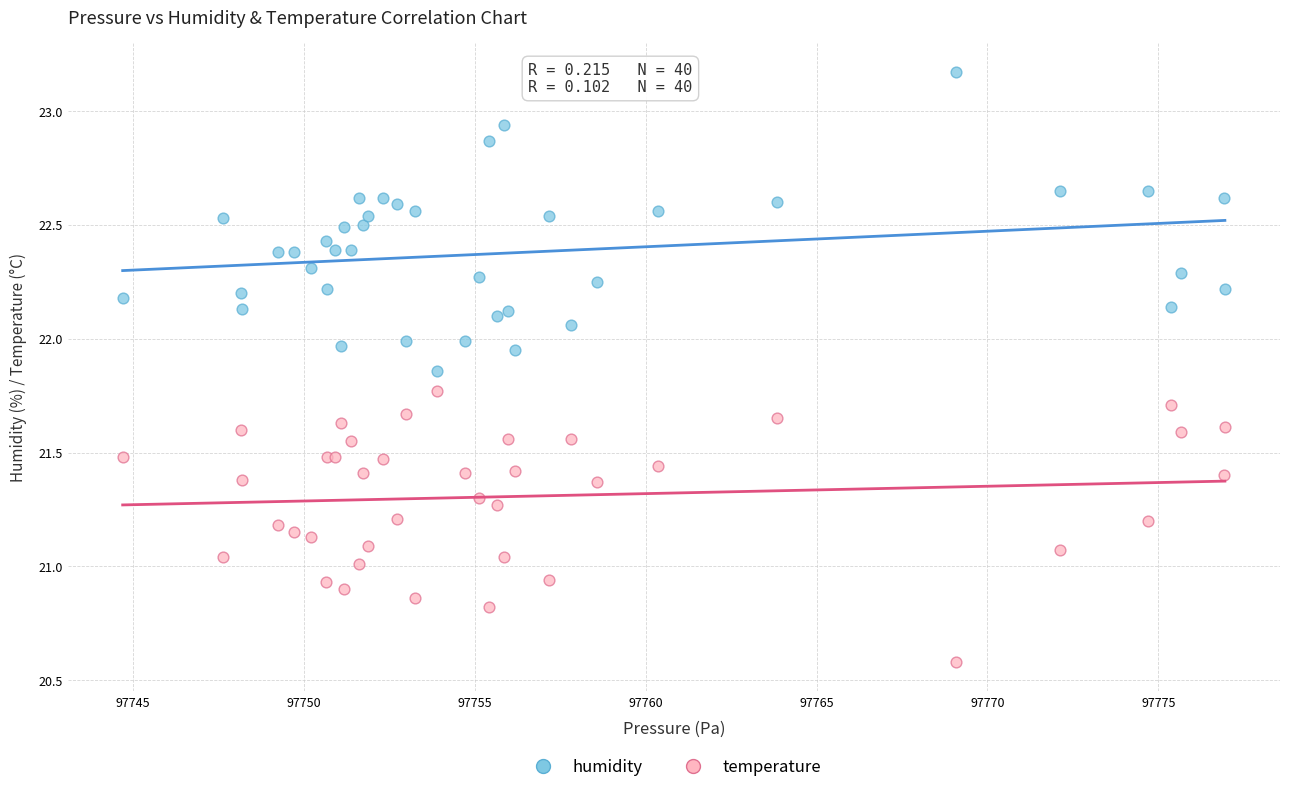

Which series has the largest Y range (max minus min)?

humidity